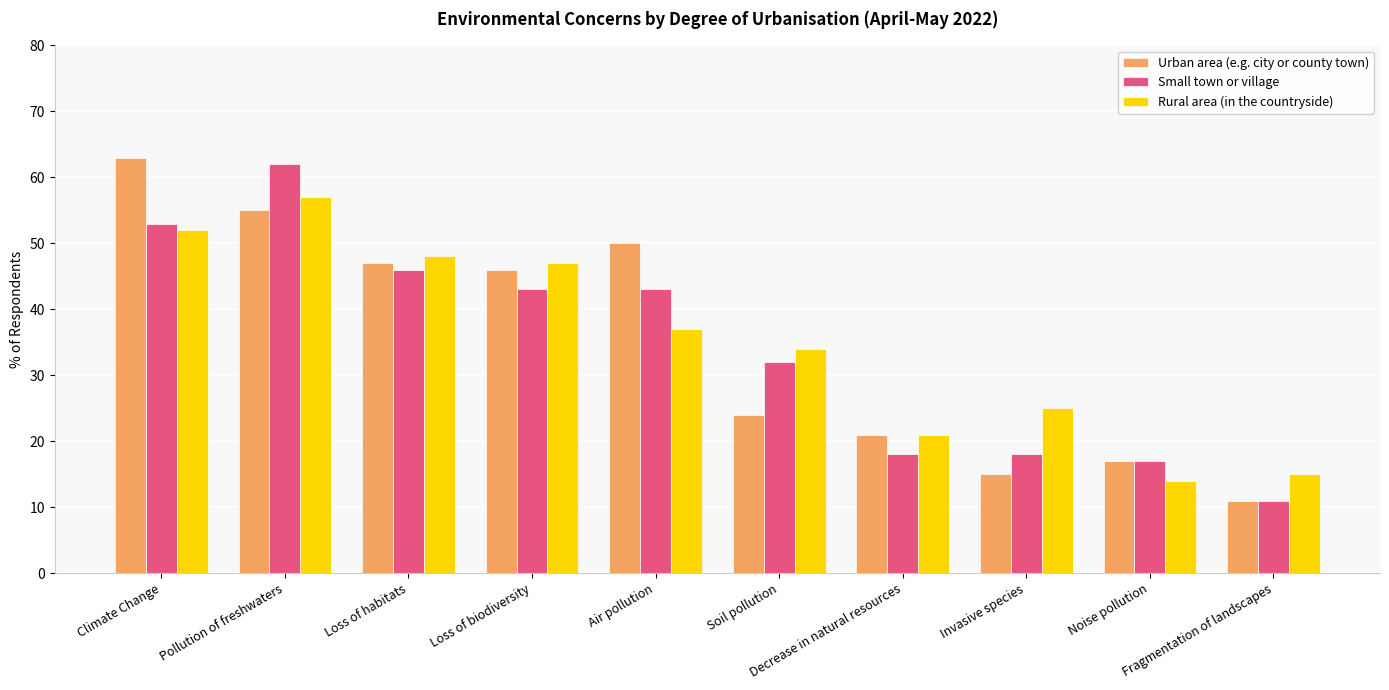

What is the spread (max minus min) of values at Fragmentation of landscapes?

4